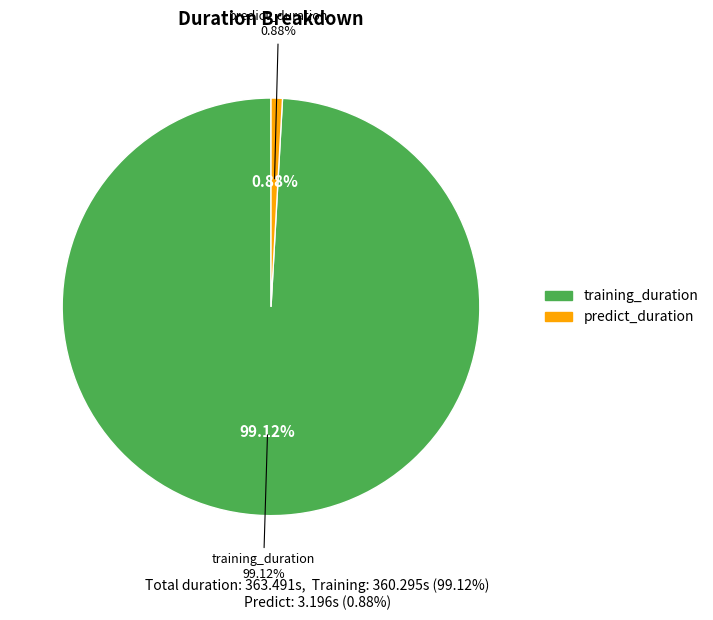

To the nearest percent, what is the difference between the largest and smallest slice percentages?

98%